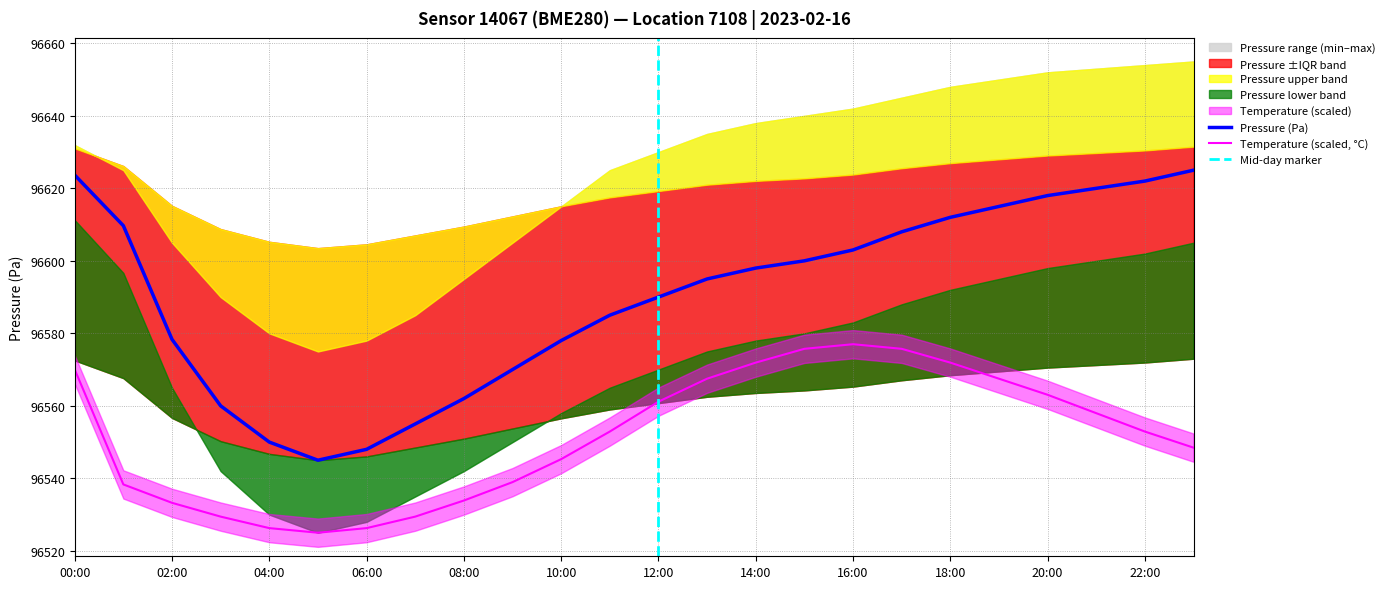

The temperature series shows 167386.0 at 16:00. True or false?

False